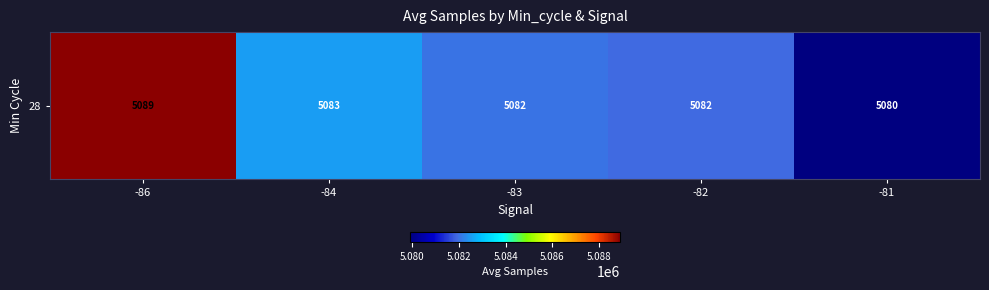

List the labels in order of value, smallest first.

-81, -82, -83, -84, -86